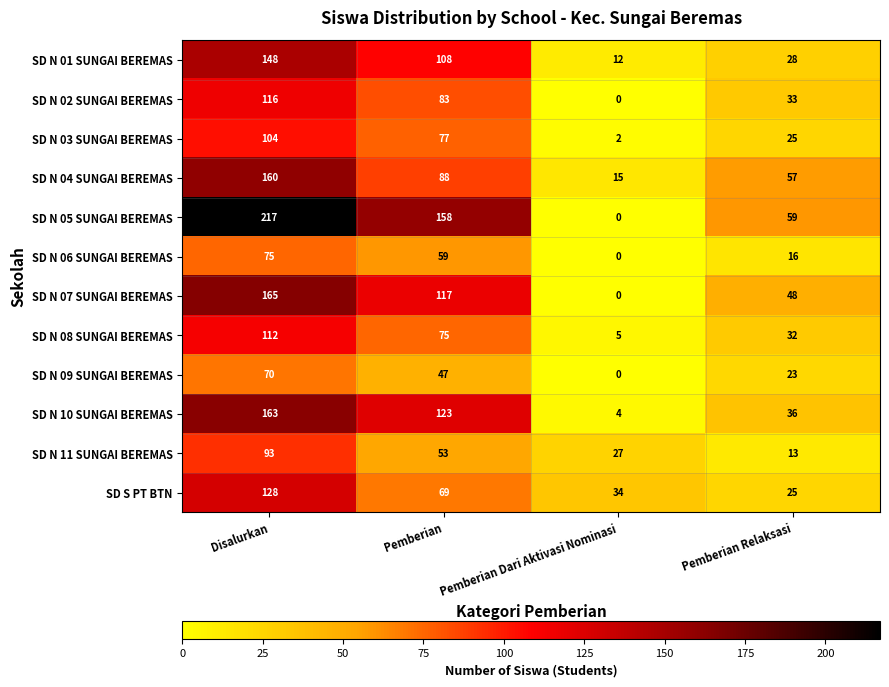

Rank the series at Disalurkan from highest to lowest value.

SD N 05 SUNGAI BEREMAS, SD N 07 SUNGAI BEREMAS, SD N 10 SUNGAI BEREMAS, SD N 04 SUNGAI BEREMAS, SD N 01 SUNGAI BEREMAS, SD S PT BTN, SD N 02 SUNGAI BEREMAS, SD N 08 SUNGAI BEREMAS, SD N 03 SUNGAI BEREMAS, SD N 11 SUNGAI BEREMAS, SD N 06 SUNGAI BEREMAS, SD N 09 SUNGAI BEREMAS